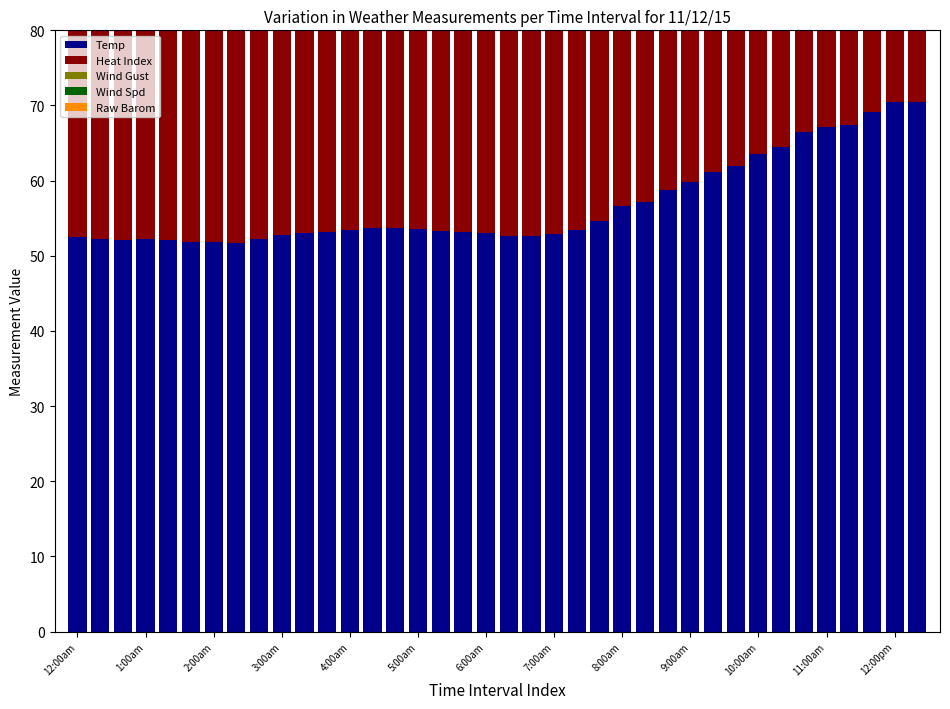

Which category has the highest value across all series?

37